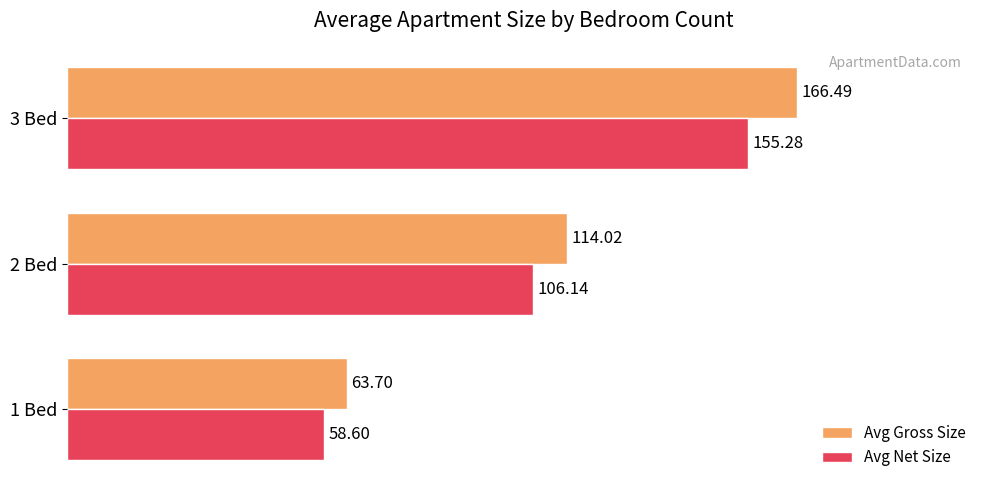

What is the spread (max minus min) of values at 1 Bed?

5.1